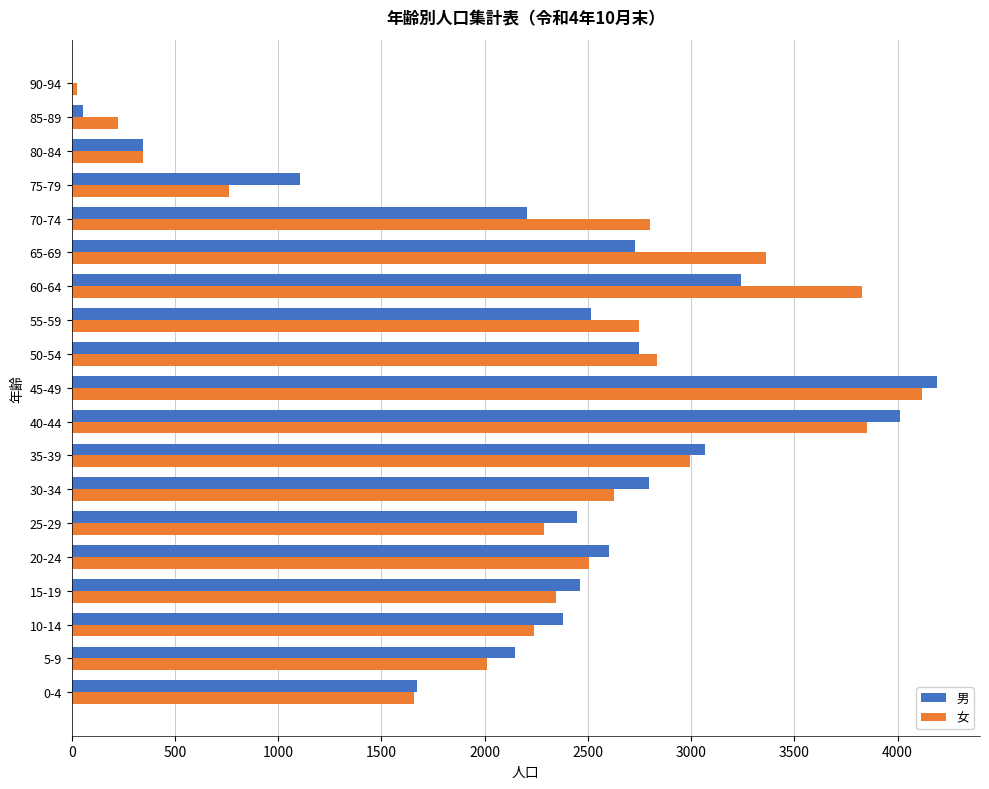

What is the maximum value for 女?

4117